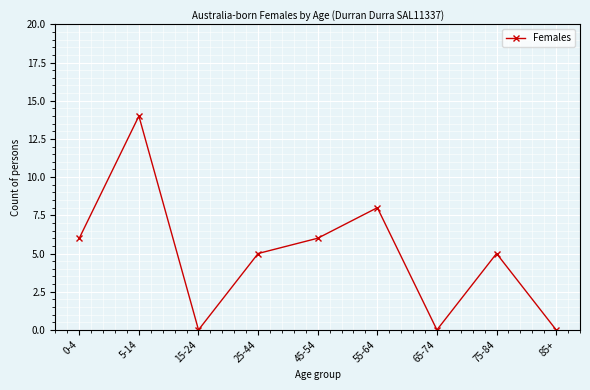

What is the maximum value shown in the chart?

14